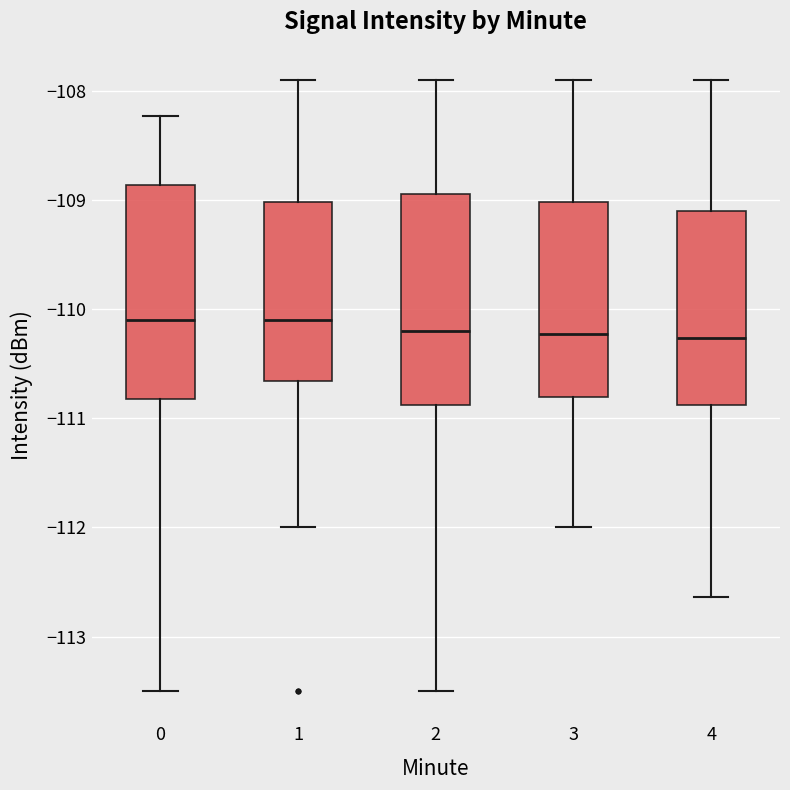

Reading left to right, read every box against the y-axis: the position of its median line, the range the box covers, and the ends of its whiskers. The values are not printed on the chart, so give them approximately, as read against the axis.

0: median -110.1, box -110.8 to -108.9, whiskers -113.5 to -108.2
1: median -110.1, box -110.7 to -109.0, whiskers -112.0 to -107.9
2: median -110.2, box -110.9 to -108.9, whiskers -113.5 to -107.9
3: median -110.2, box -110.8 to -109.0, whiskers -112.0 to -107.9
4: median -110.3, box -110.9 to -109.1, whiskers -112.6 to -107.9